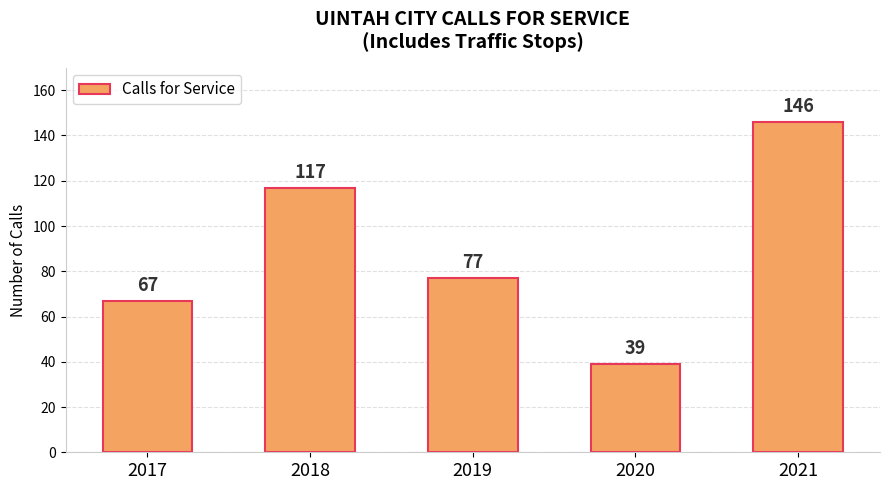

Rank the categories by value from highest to lowest.

2021, 2018, 2019, 2017, 2020